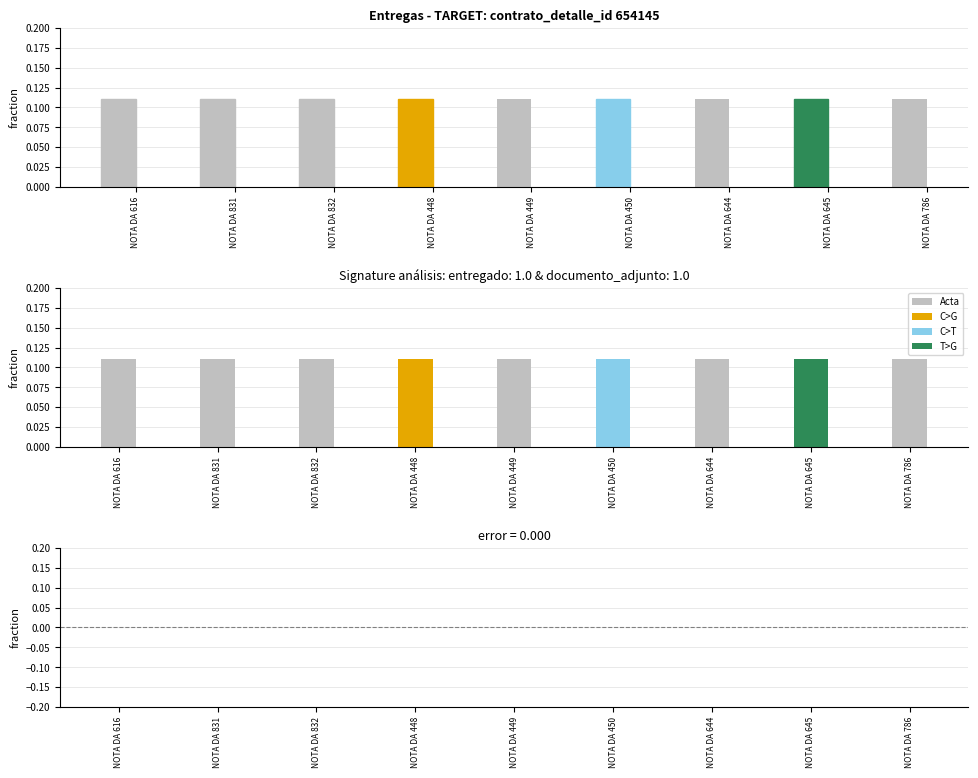

What is the value of the documento_adjunto bar at the 5th from the left?

0.1